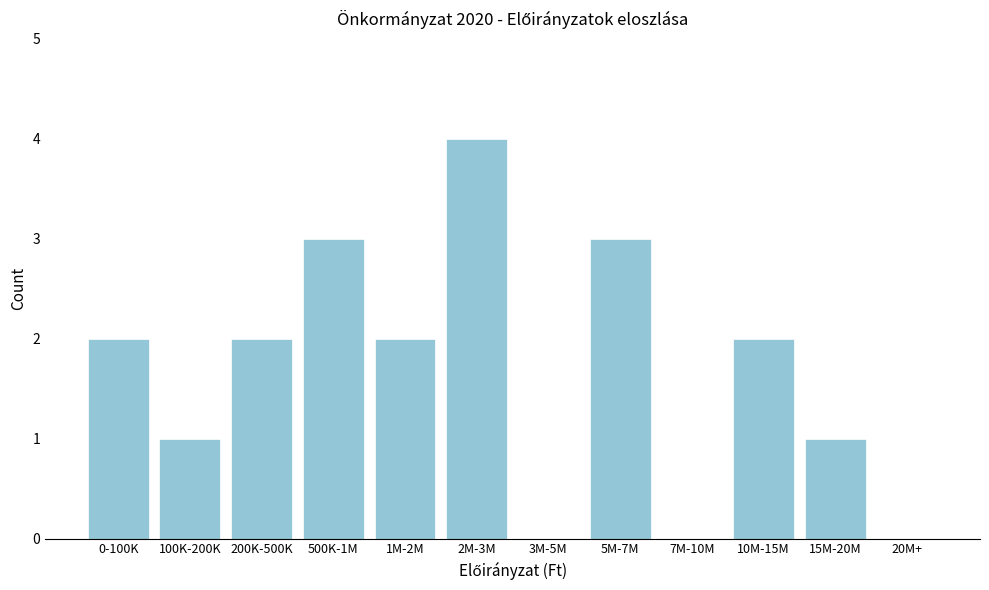

Reading right to left, extract all data points from this chart.

20M+=0	15M-20M=1	10M-15M=2	7M-10M=0	5M-7M=3	3M-5M=0	2M-3M=4	1M-2M=2	500K-1M=3	200K-500K=2	100K-200K=1	0-100K=2